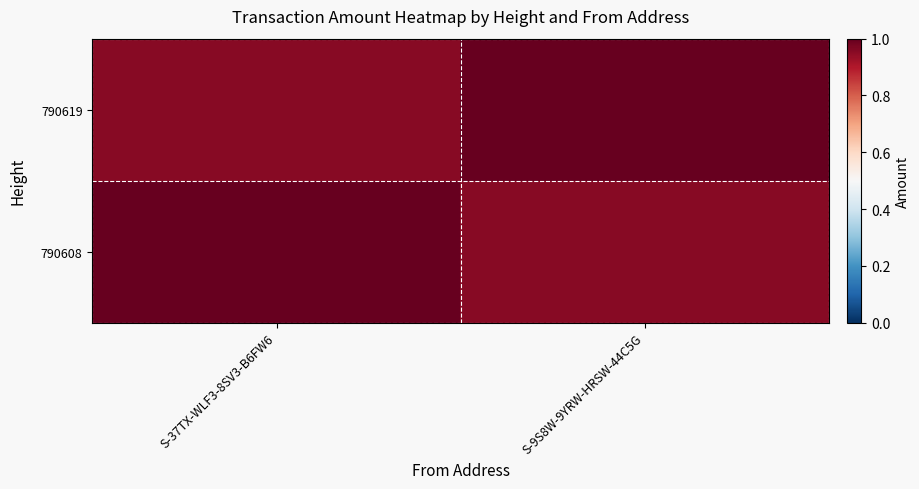

Rank the series at S-9S8W-9YRW-HRSW-44C5G from highest to lowest value.

790619, 790608